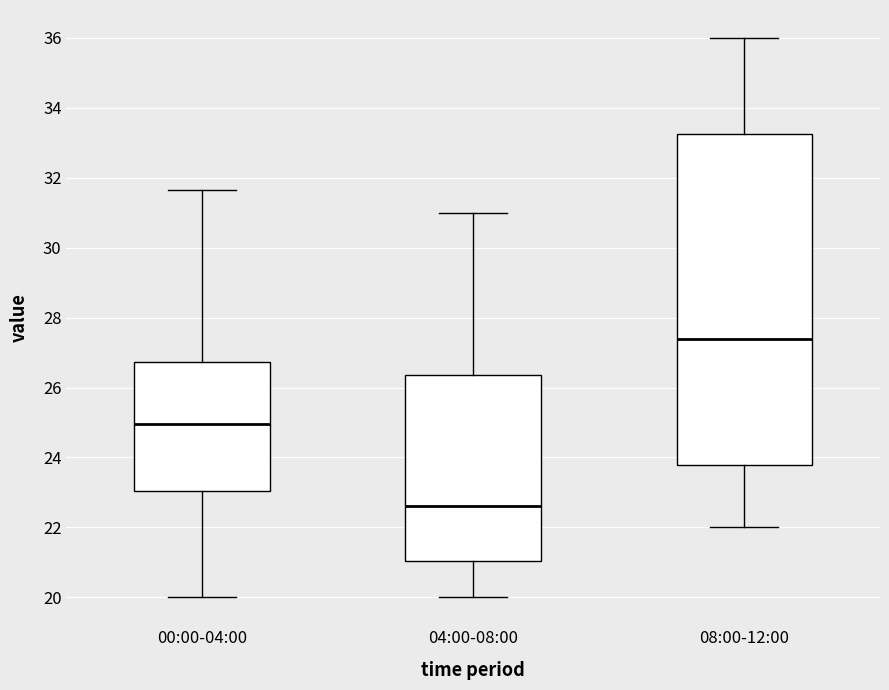

Reading left to right, transcribe this box plot: for each box, give where its median line is, the range the box spans, and where its two whiskers end, as read against the y-axis. The values are not printed on the chart, so give them approximately, as read against the axis.

00:00-04:00: median 25.0, box 23.0 to 26.8, whiskers 20.0 to 31.6
04:00-08:00: median 22.6, box 21.0 to 26.4, whiskers 20.0 to 31.0
08:00-12:00: median 27.4, box 23.8 to 33.2, whiskers 22.0 to 36.0